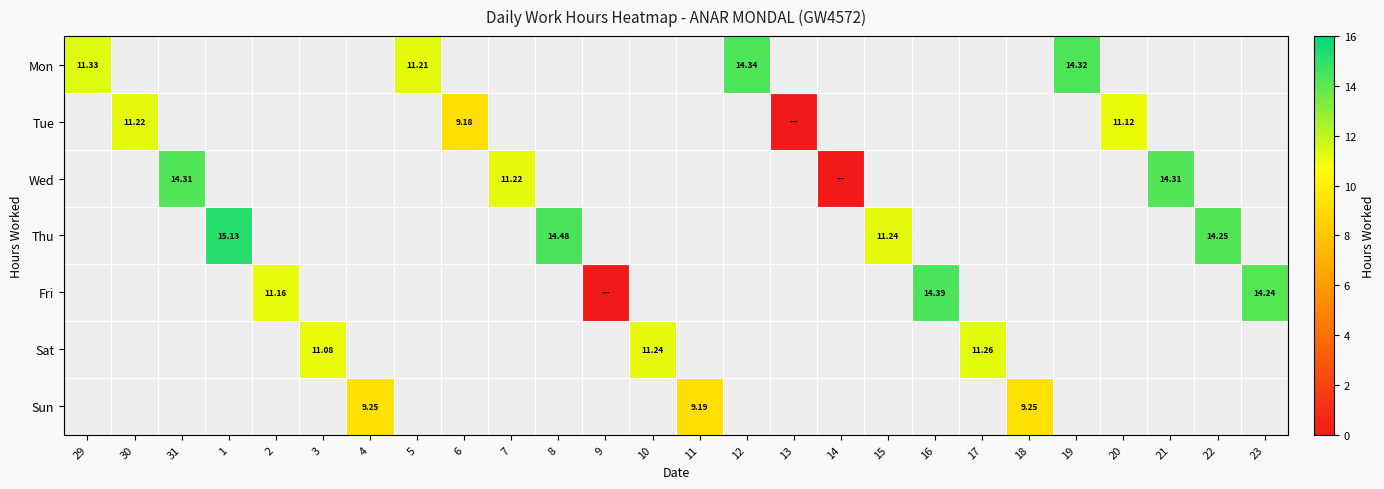

At which category does the chart reach its peak across all series?

1